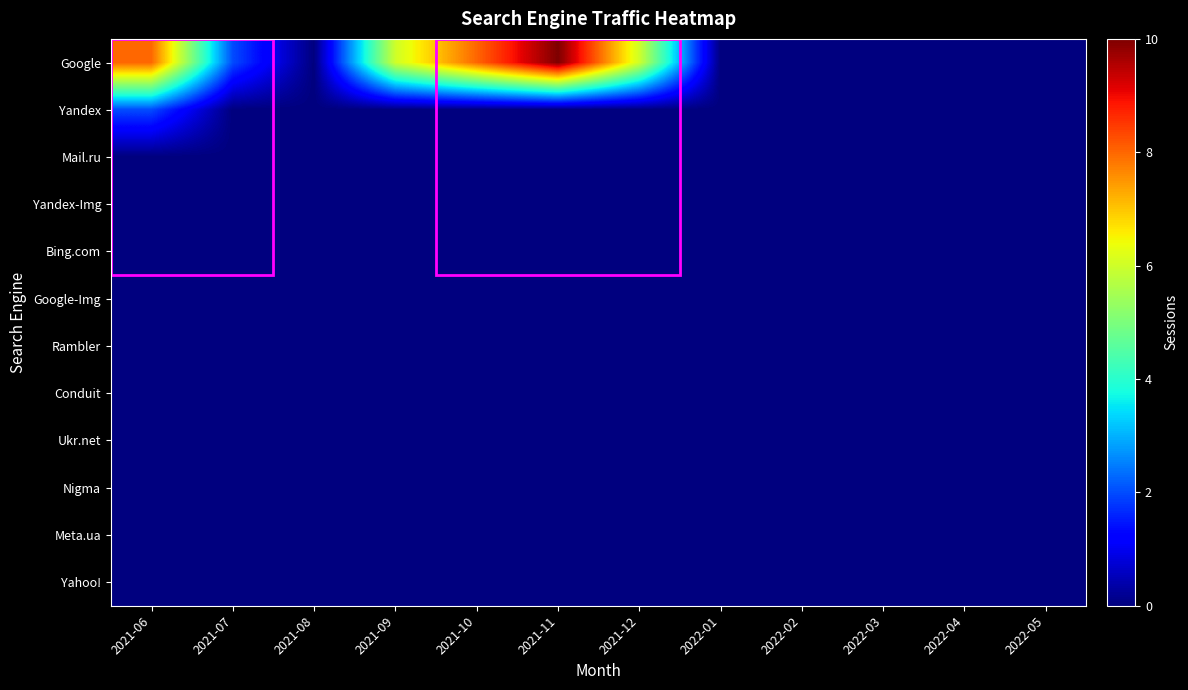

Rank the series by their maximum value, from highest to lowest.

Google, Yandex, Mail.ru, Yandex-Img, Bing.com, Google-Img, Rambler, Conduit, Ukr.net, Nigma, Meta.ua, Yahoo!